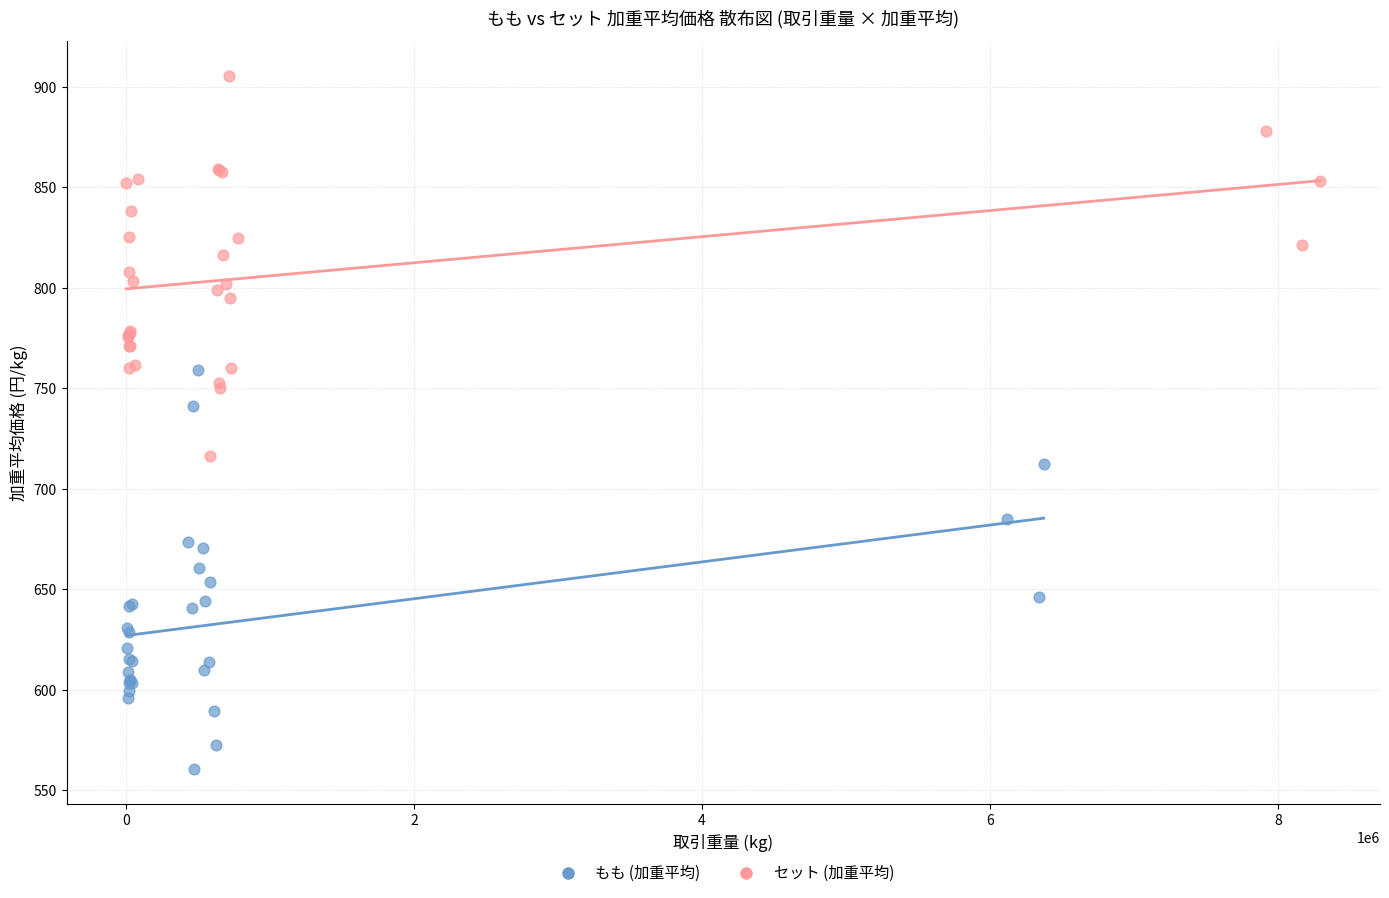

Which series reaches the minimum Y coordinate?

もも (加重平均)